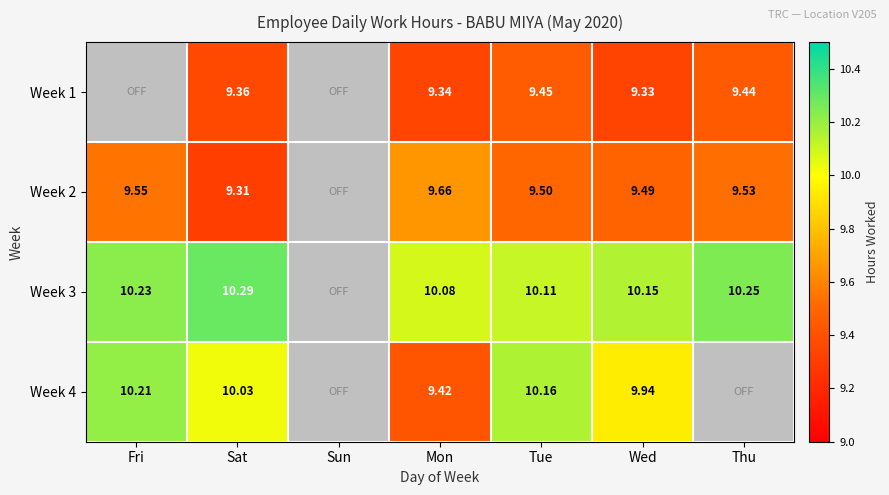

List the series in order of their peak value, lowest first.

Week 1, Week 2, Week 4, Week 3